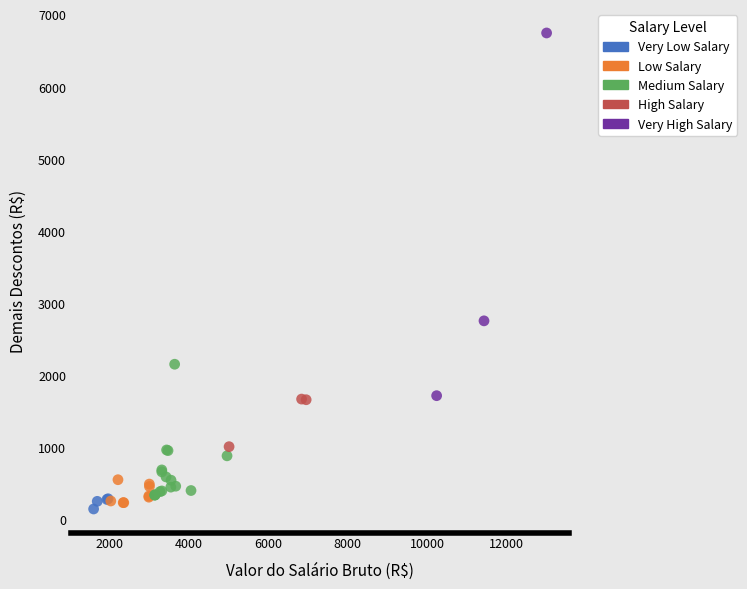

Which series has the widest spread of Y values?

Very High Salary